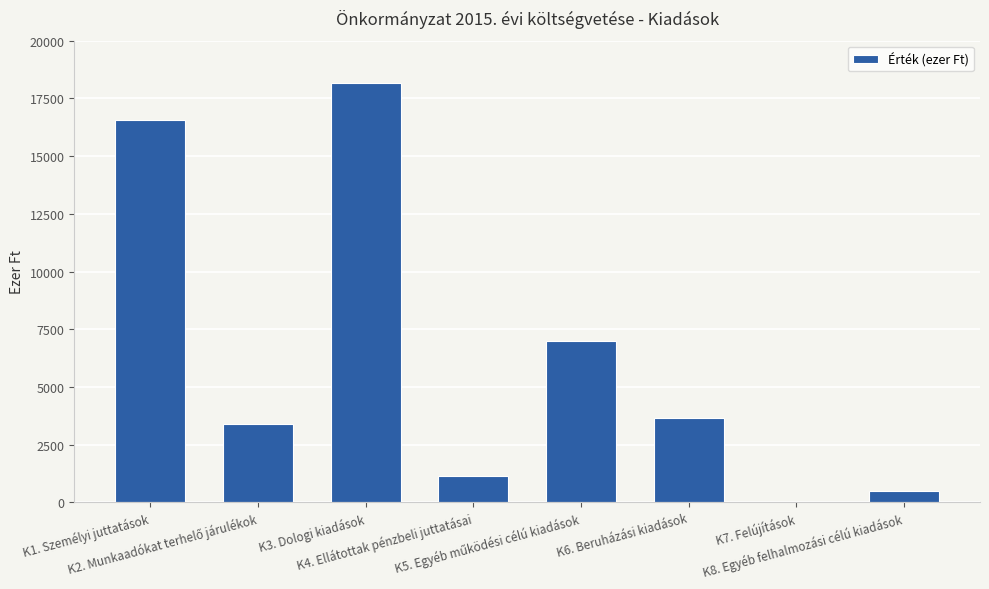

Count the number of data series in this chart.

1